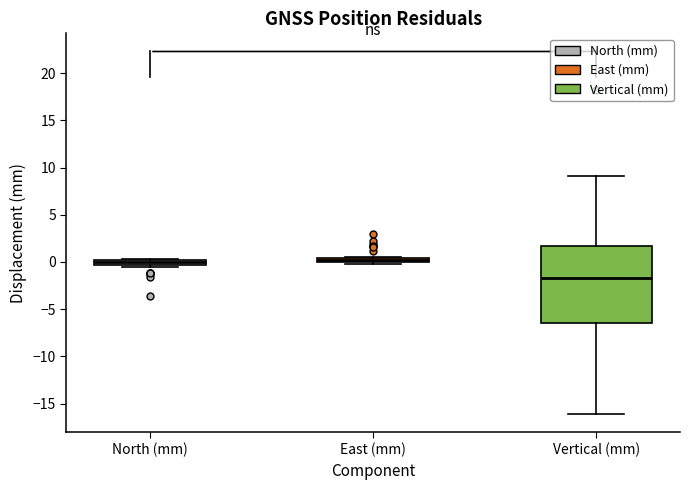

Which box is the tallest, from its lower edge to its upper edge?

Vertical (mm)